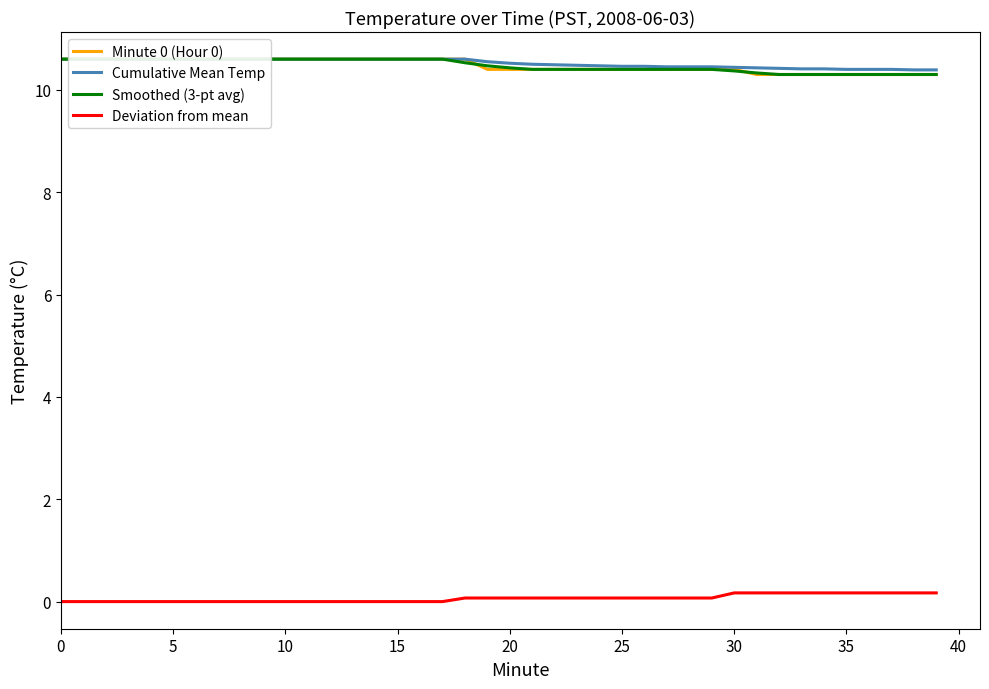

Is the value of Deviation from mean at 19 greater than the value of Minute 0 (Hour 0) at 34?

No